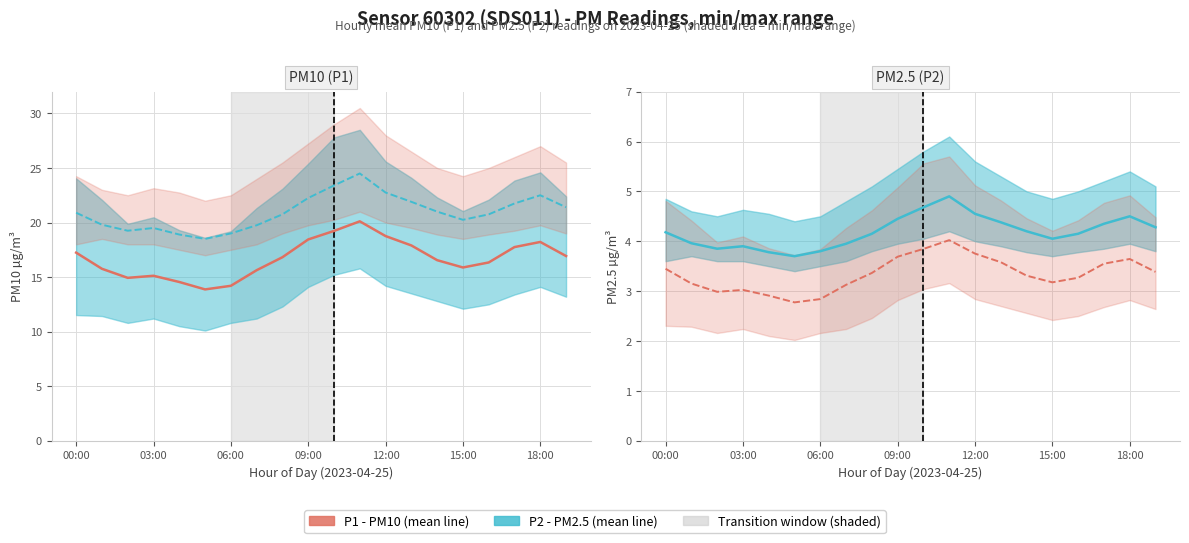

What is the label of the 12th point from the left?

11